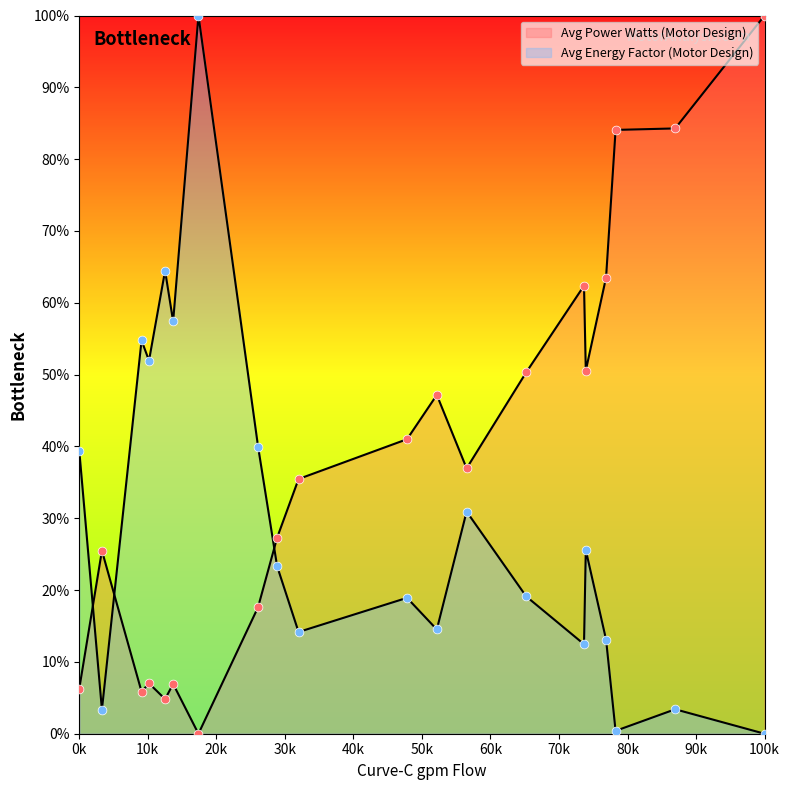

At how many categories does at least one series exceed 92?

2